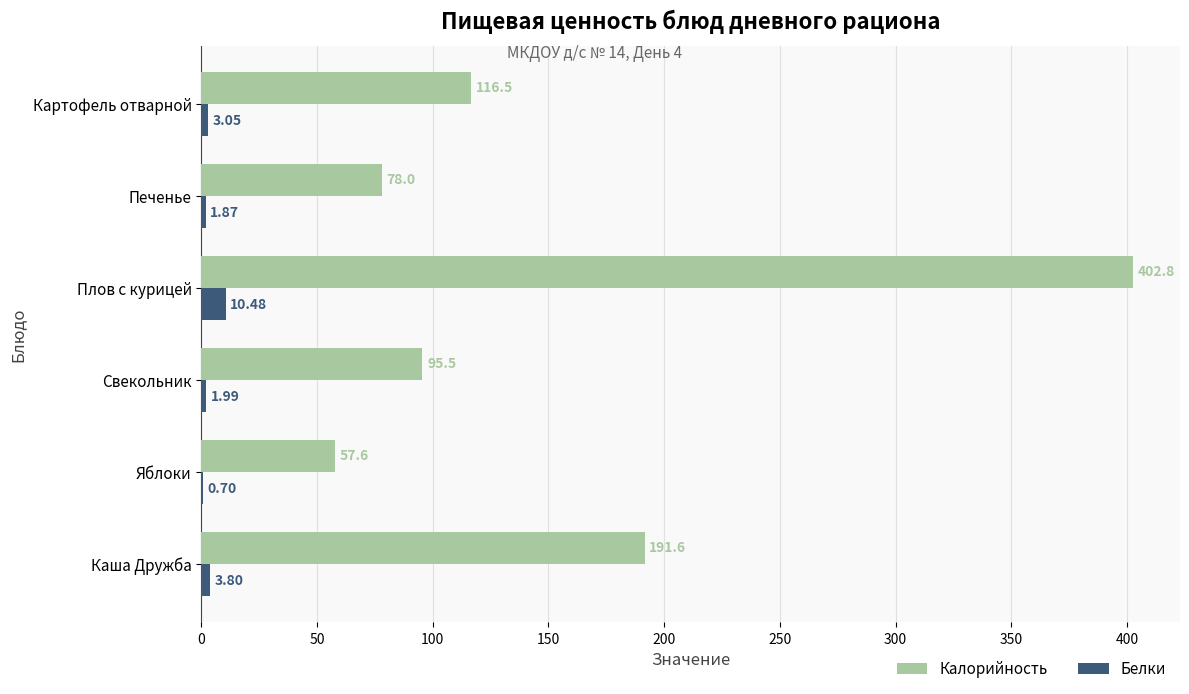

Where is Белки nearest to the value 5?

Каша Дружба